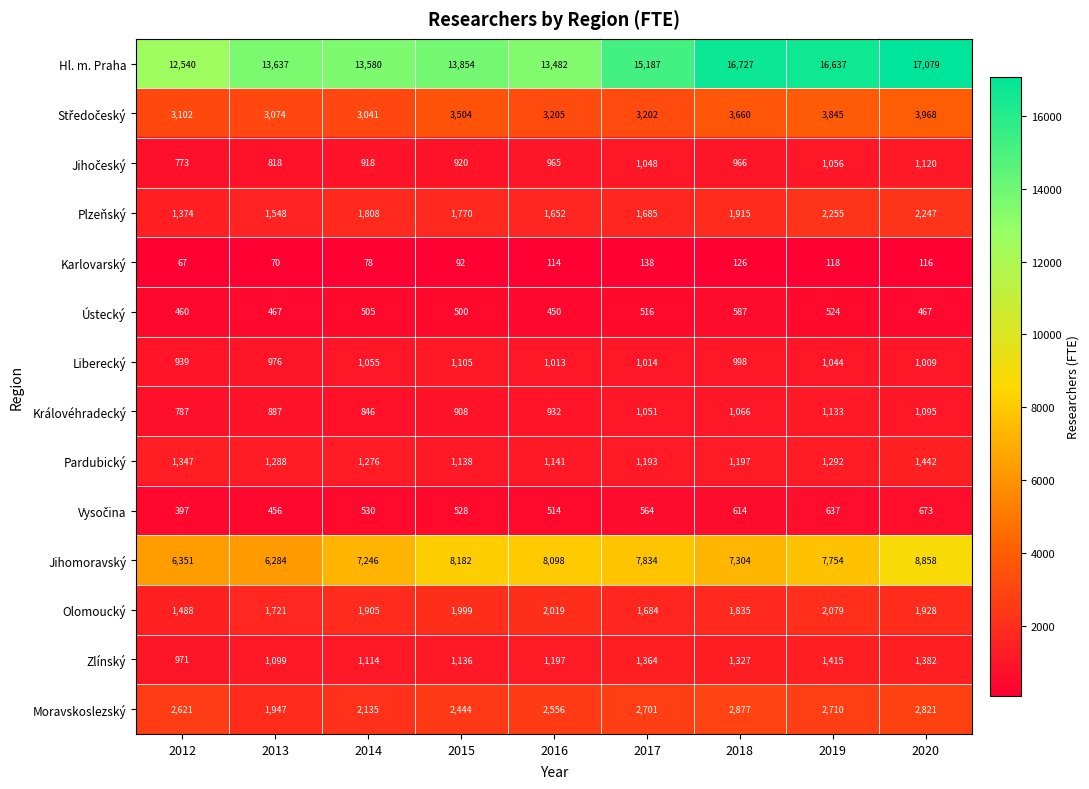

What is the lowest value of the Karlovarský series?

67